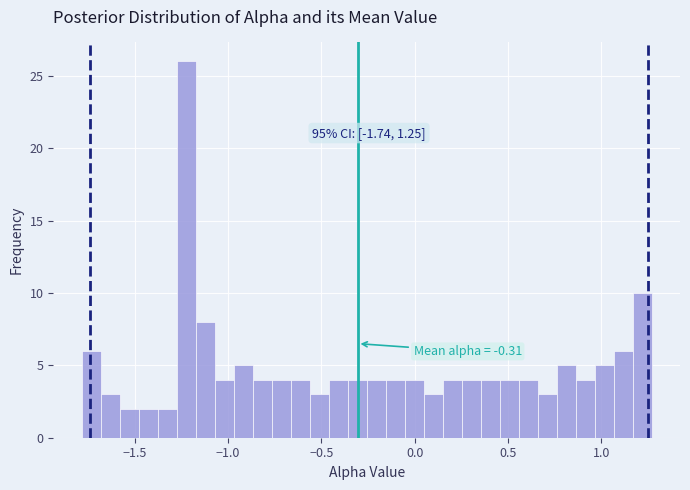

Around what value on the x-axis is the tallest bar? Give the approximate position of its centre, as read against the axis.

-1.20